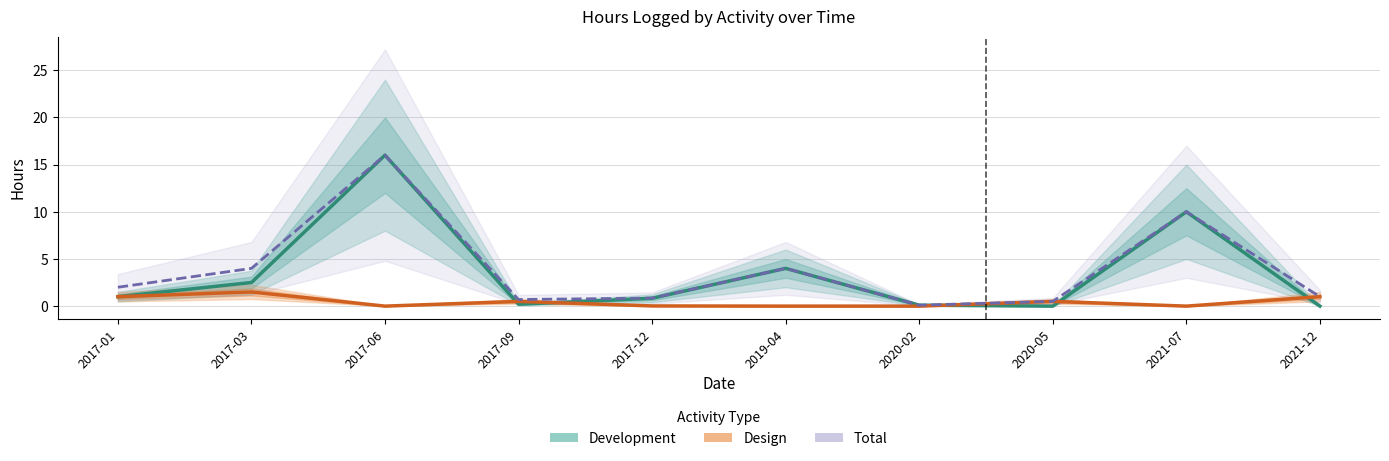

Which series has the widest spread of values?

Development